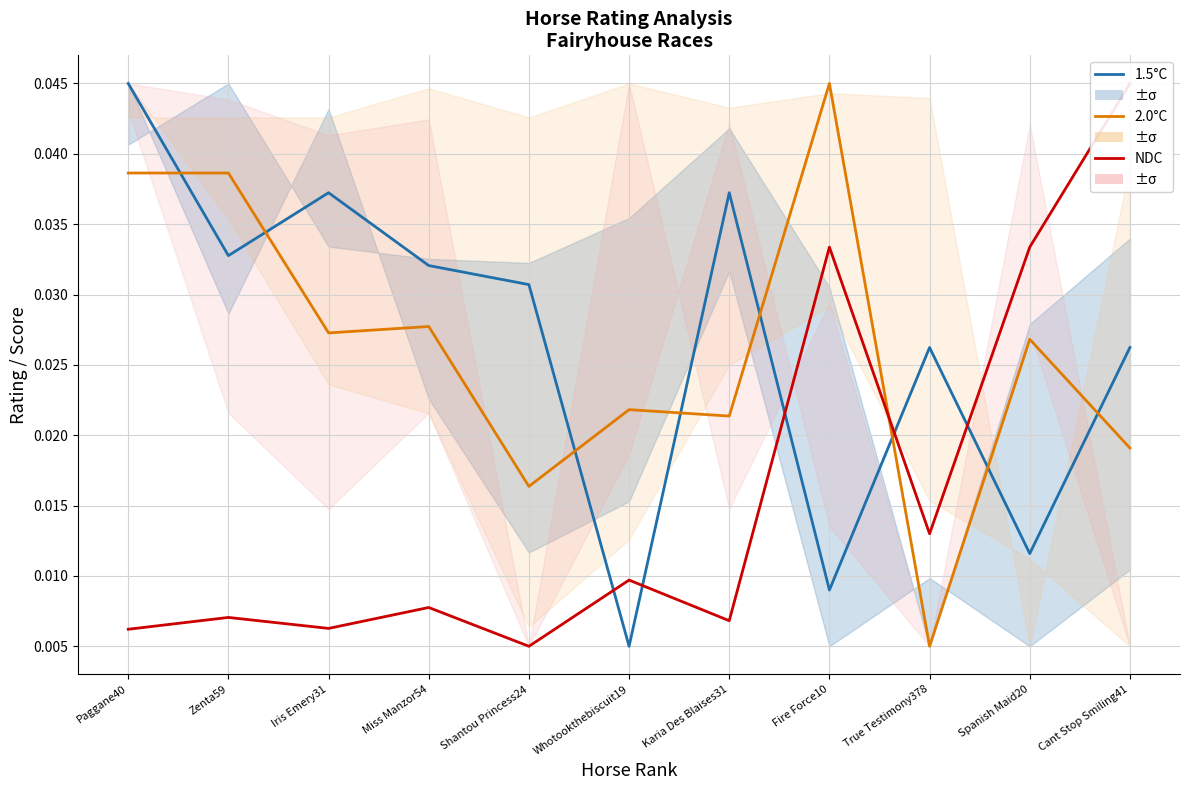

How many data points does each series have?

11